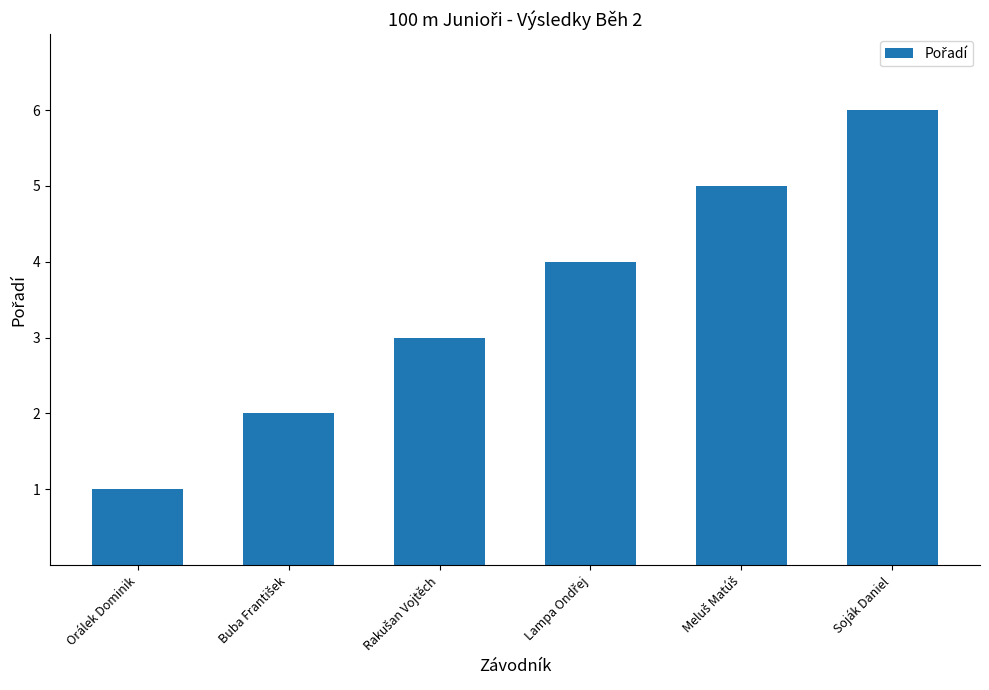

How many values are below 4?

3